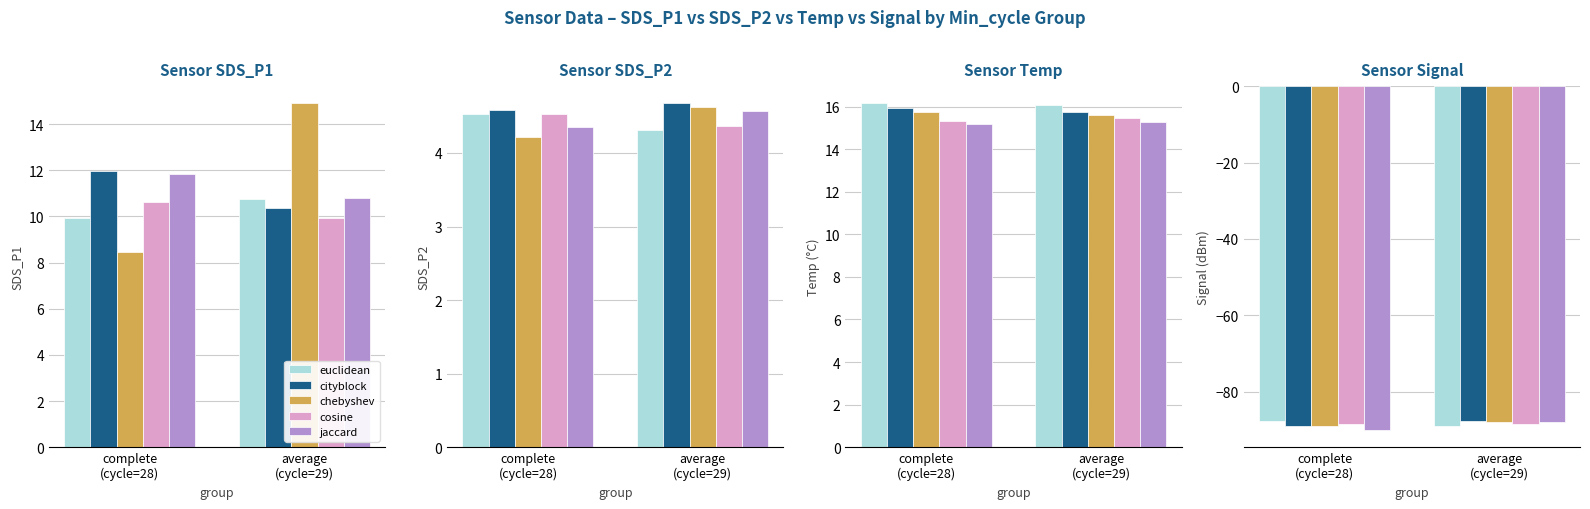

What is the minimum value shown in the chart?

-90.0